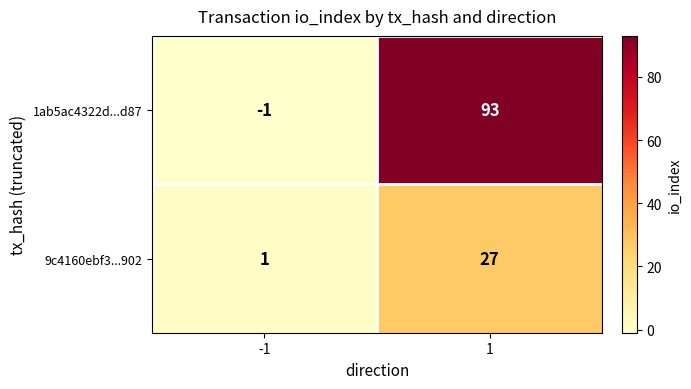

True or false: 1ab5ac4322d...d87 has a value of -2 at -1.

False